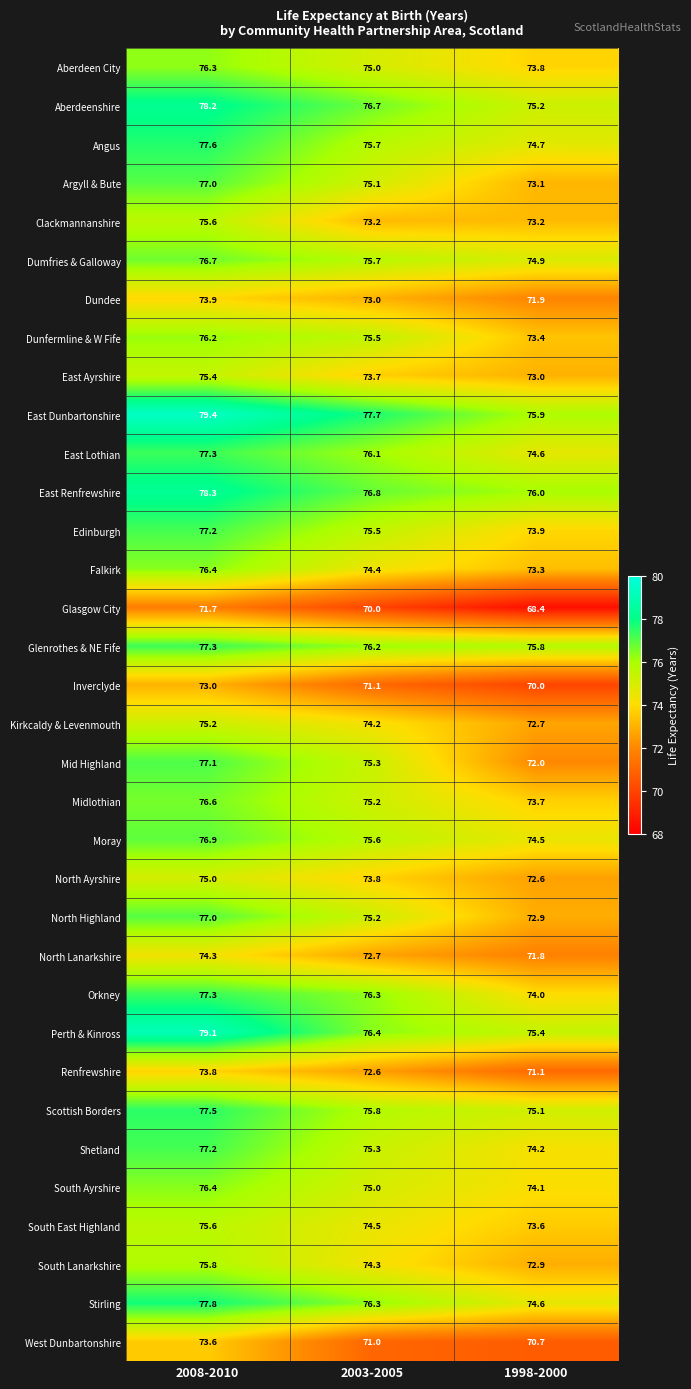

What is the greatest value displayed?

79.4